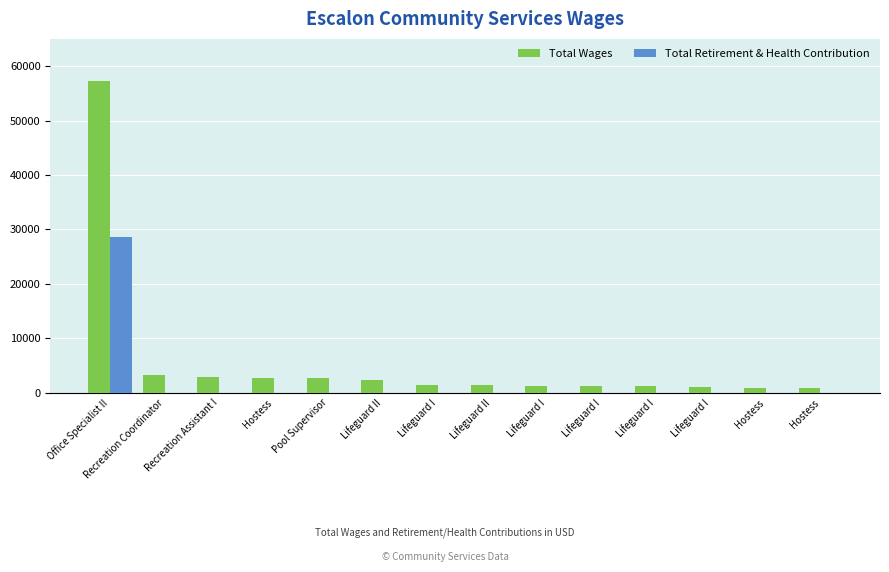

What are all the series names shown in the legend?

Total Wages, Total Retirement & Health Contribution